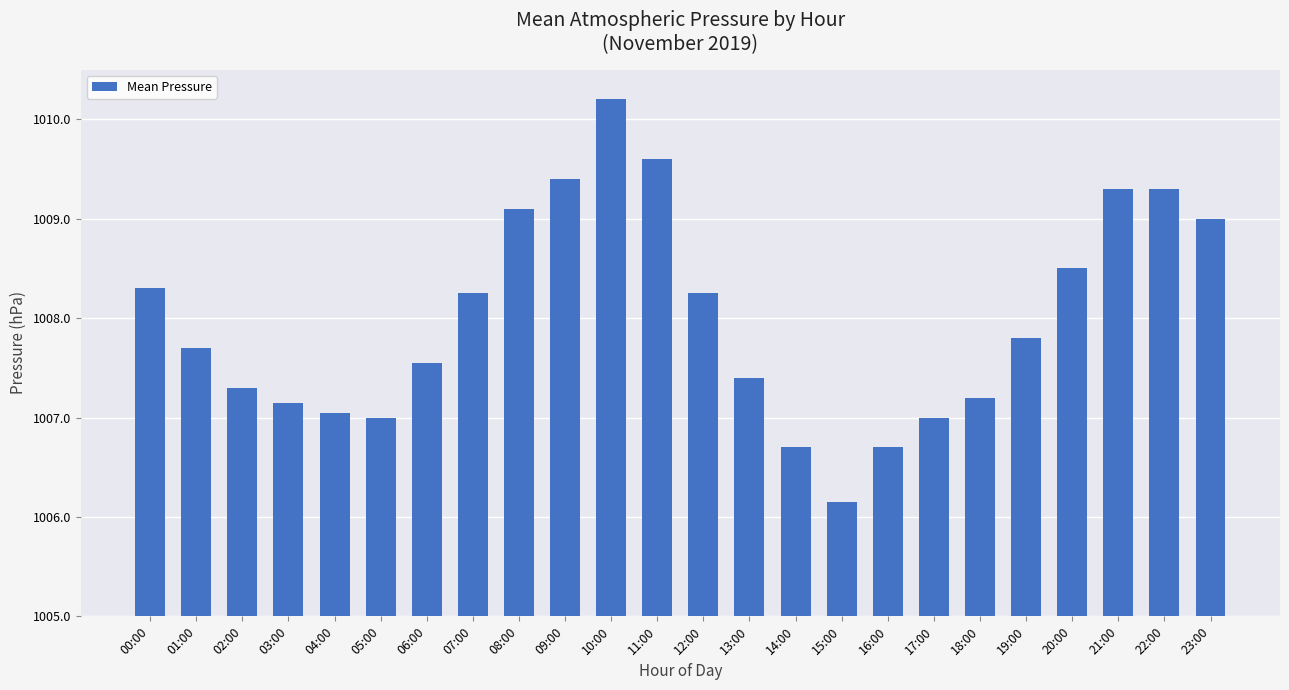

What is the average value?

1008.0